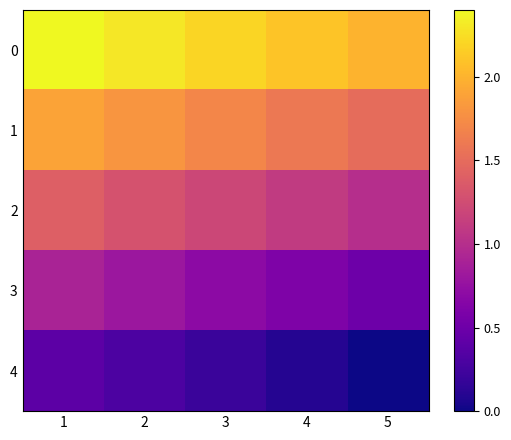

Reading left to right, extract all data points from this chart.

0: 1=2.4	2=2.3	3=2.2	4=2.1	5=2.0
1: 1=1.9	2=1.8	3=1.7	4=1.6	5=1.5
2: 1=1.4	2=1.3	3=1.2	4=1.1	5=1.0
3: 1=0.9	2=0.8	3=0.7	4=0.6	5=0.5
4: 1=0.4	2=0.3	3=0.2	4=0.1	5=0.0